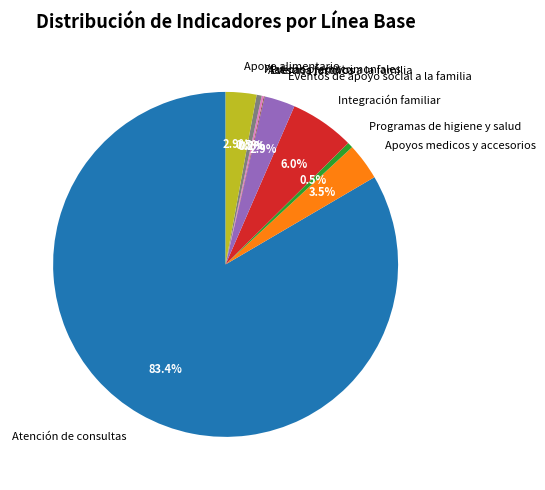

What is the largest slice in the pie chart?

Atención de consultas